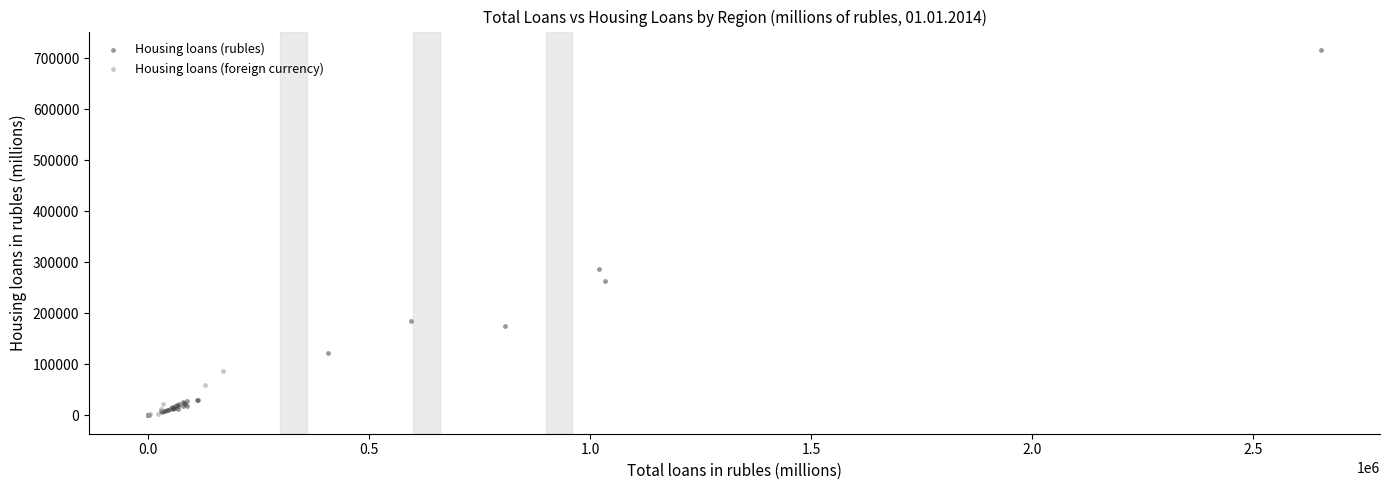

Which series reaches the minimum Y coordinate?

Housing loans (foreign currency)